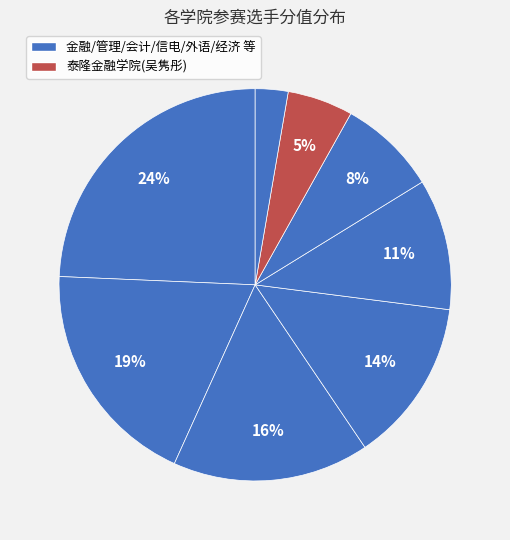

How many slices are in this pie chart?

8